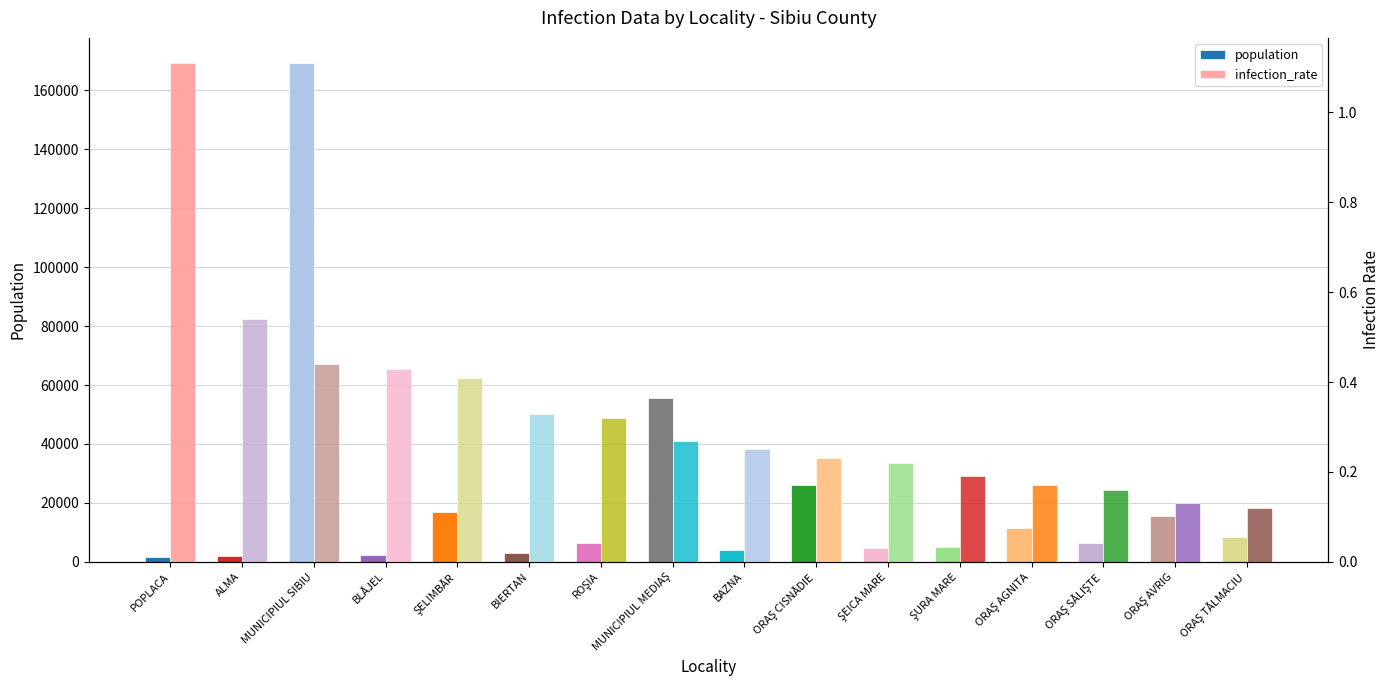

Which series has the largest total across all categories?

population